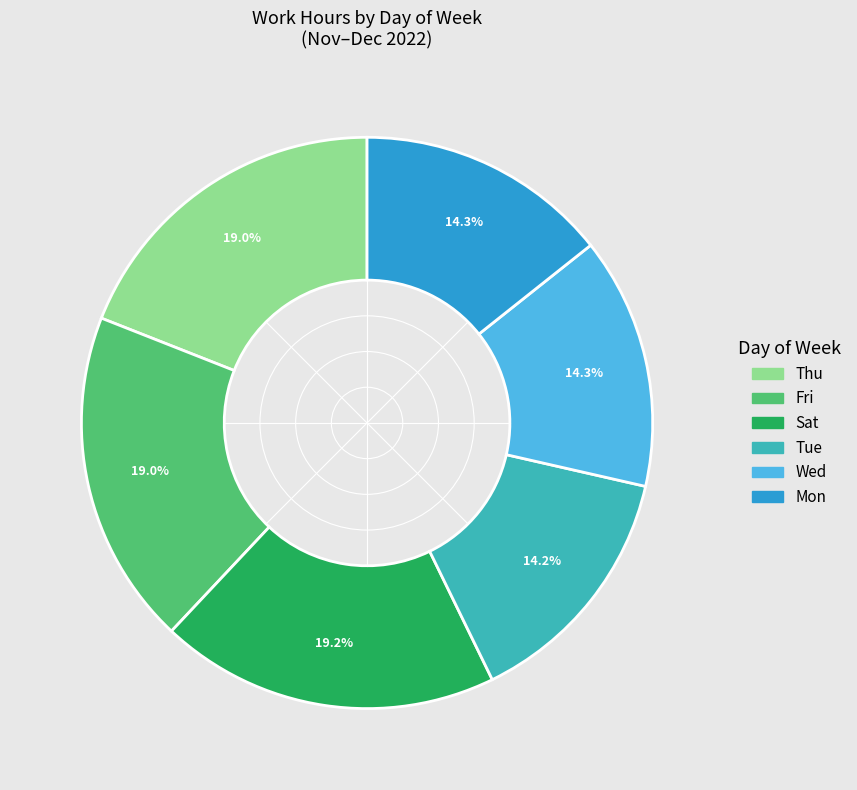

Is there a majority slice in this chart?

No